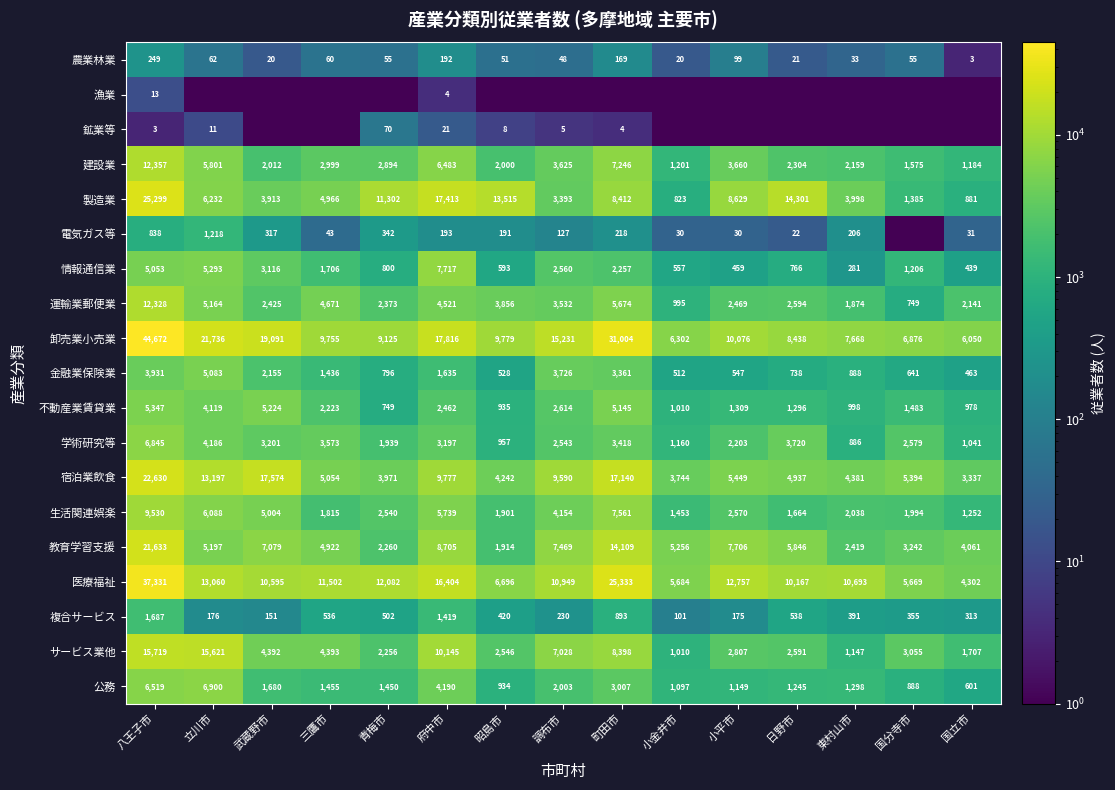

At which category is the sum across all series the highest?

八王子市